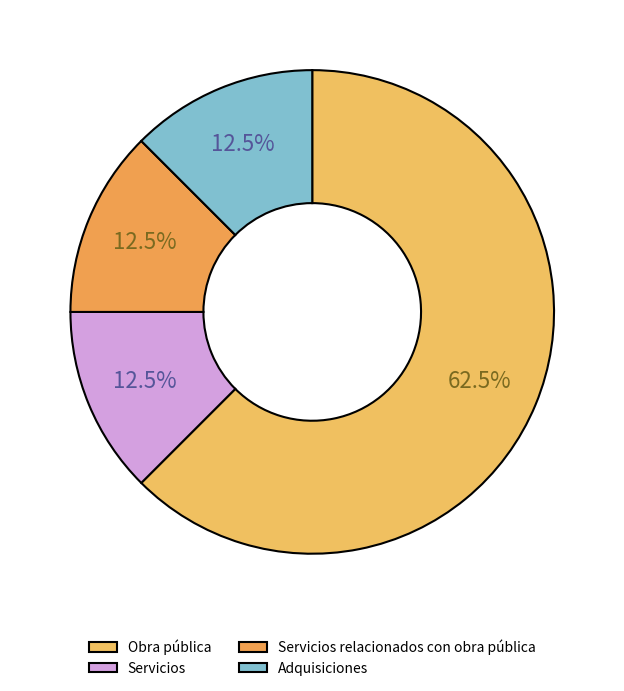

Which slice is the smallest?

Servicios